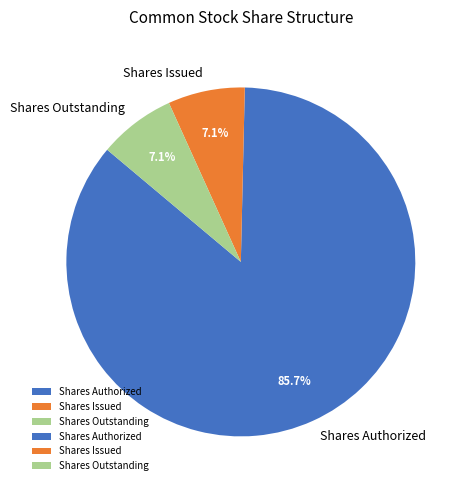

Approximately how many times larger is the value at Shares Issued compared to Shares Outstanding?

1.0